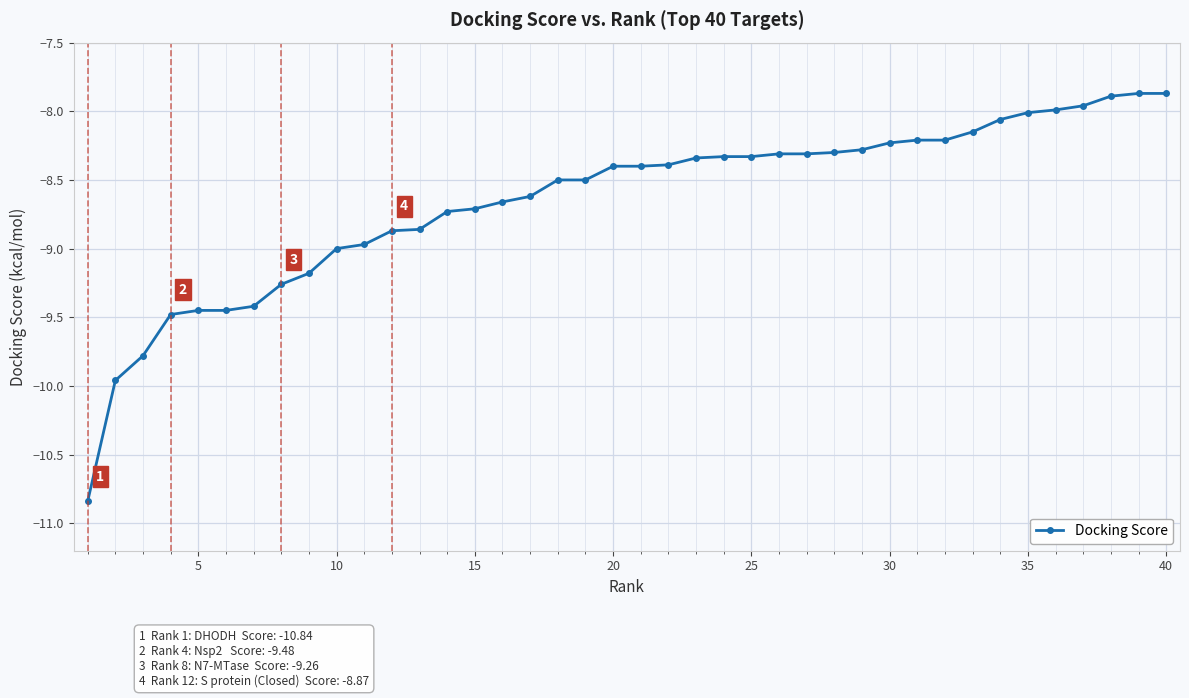

What is the greatest value displayed?

-7.9